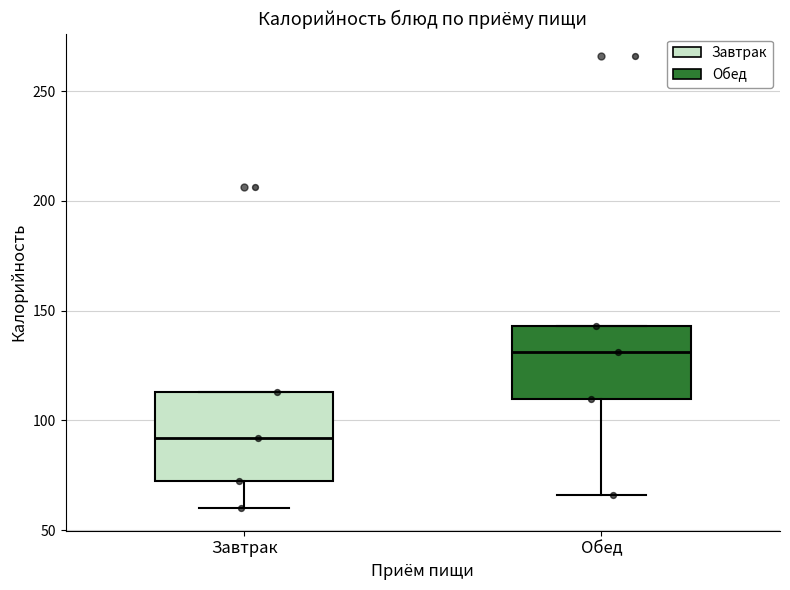

Reading left to right, read every box against the y-axis: the position of its median line, the range the box covers, and the ends of its whiskers. The values are not printed on the chart, so give them approximately, as read against the axis.

Завтрак: median 90, box 70 to 115, whiskers 60 to 115
Обед: median 130, box 110 to 145, whiskers 65 to 145